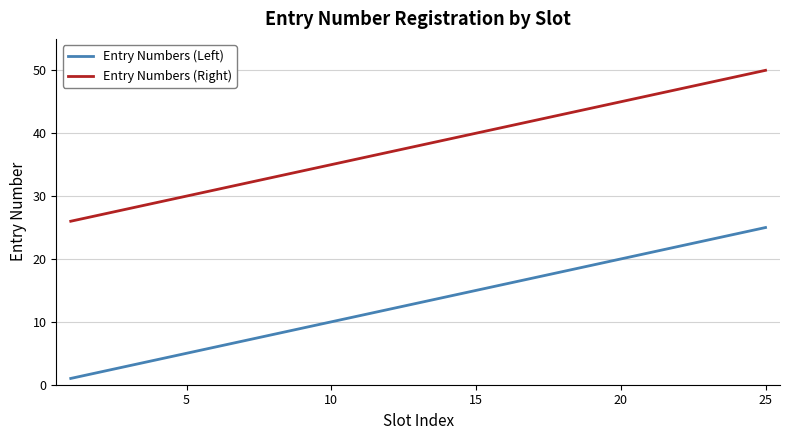

What is the difference between the maximum and minimum values in the Entry Numbers (Left) series?

24